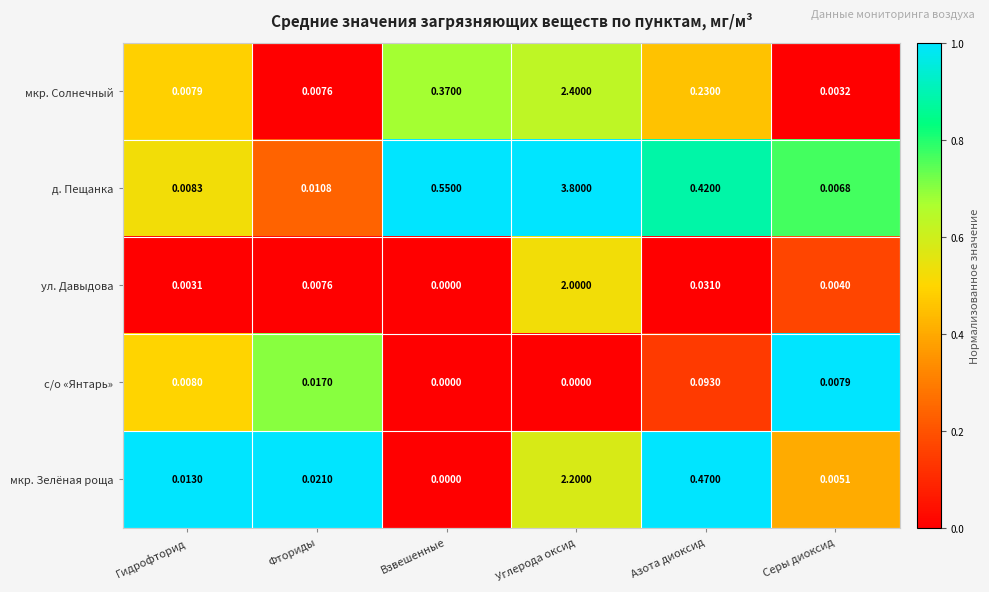

Between Гидрофторид and Углерода оксид, which series saw the biggest shift?

д. Пещанка